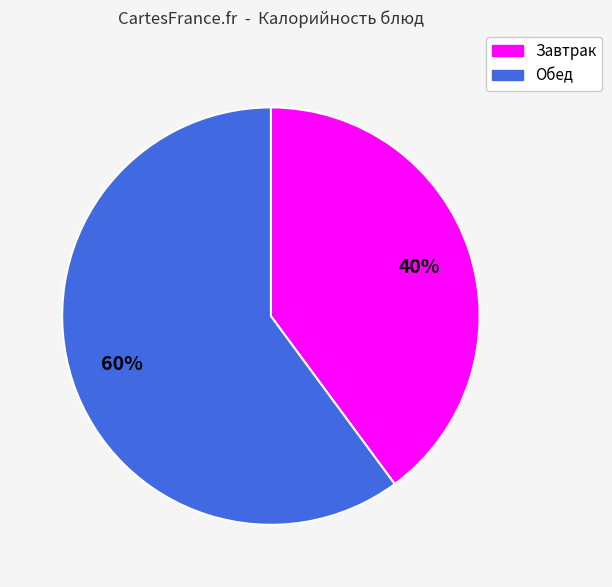

To the nearest percent, what is the difference between the largest and smallest slice percentages?

20%